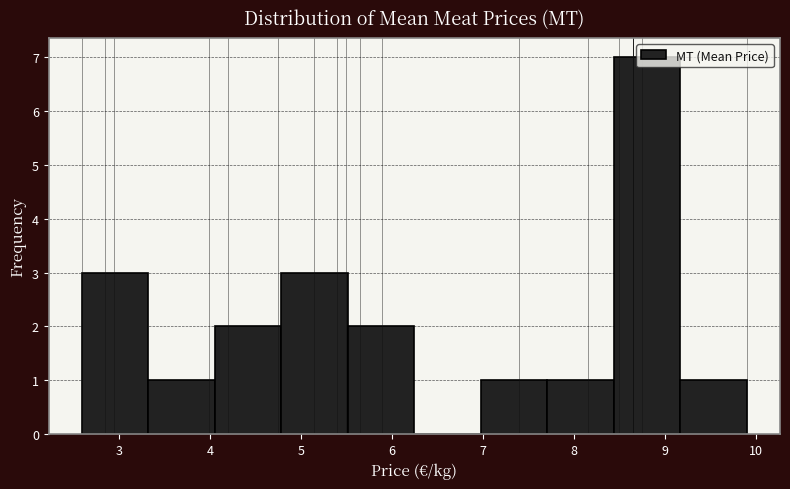

Reading left to right, list every bar in this chart as the range it spans on the x-axis followed by its height. Neither the bar edges nor the heights are printed on the chart, so give them approximately, as read against the axes.

2.6 to 3.3: 3
3.3 to 4.1: 1
4.1 to 4.8: 2
4.8 to 5.5: 3
5.5 to 6.2: 2
6.2 to 7.0: 0
7.0 to 7.7: 1
7.7 to 8.4: 1
8.4 to 9.2: 7
9.2 to 9.9: 1